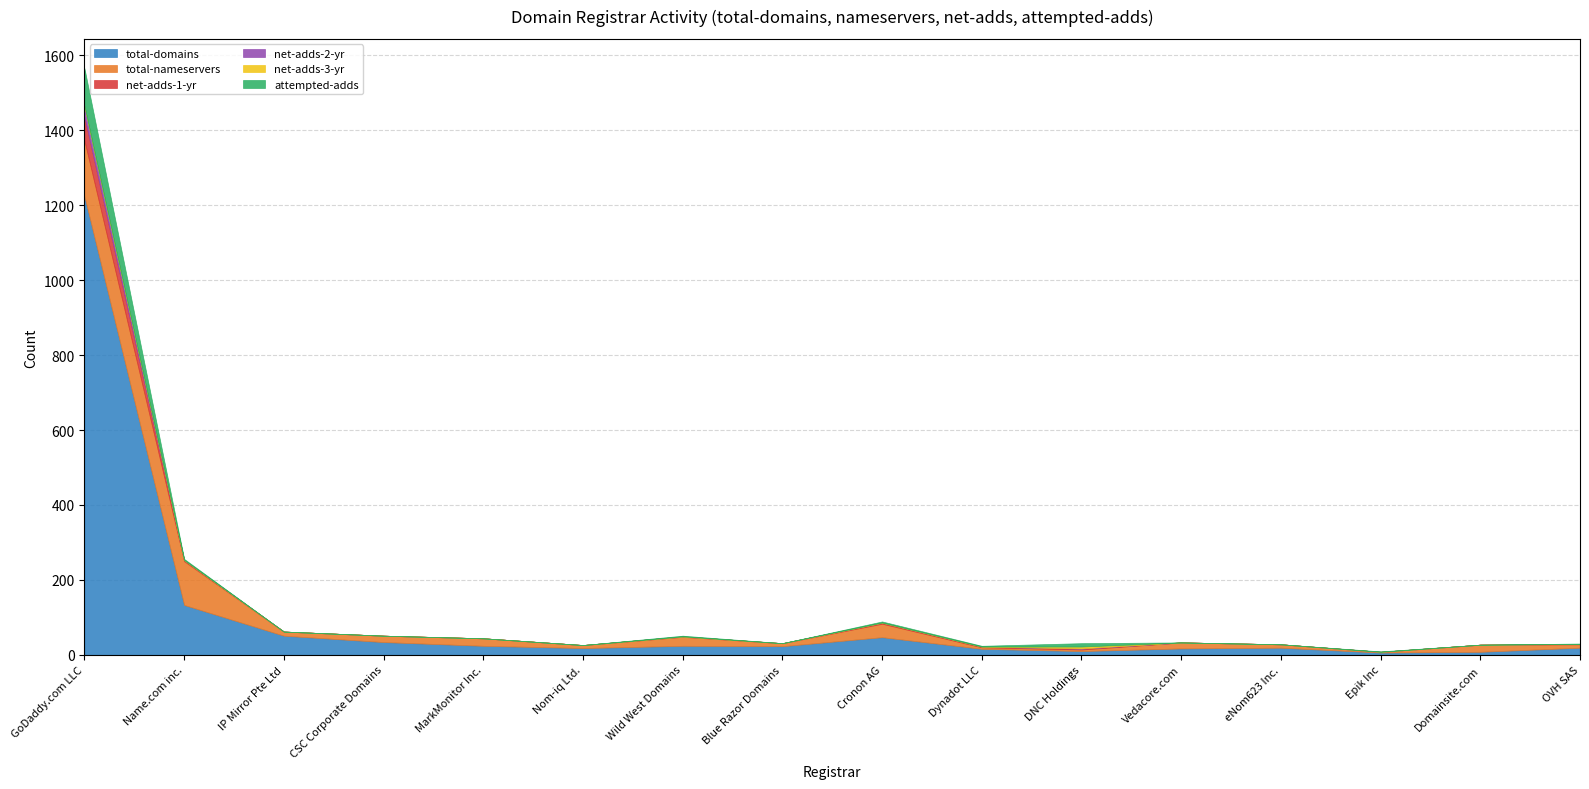

What is the spread (max minus min) of values at Epik Inc?

6